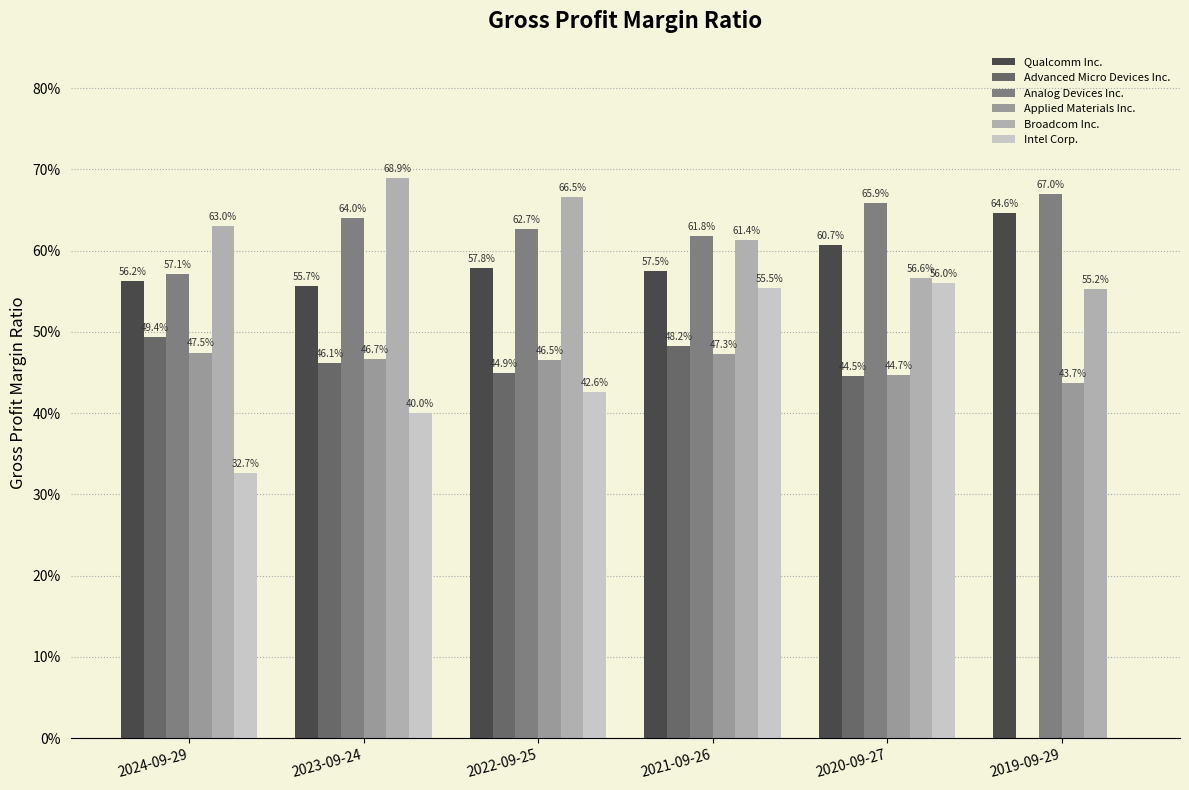

Does the chart contain stacked bars?

No